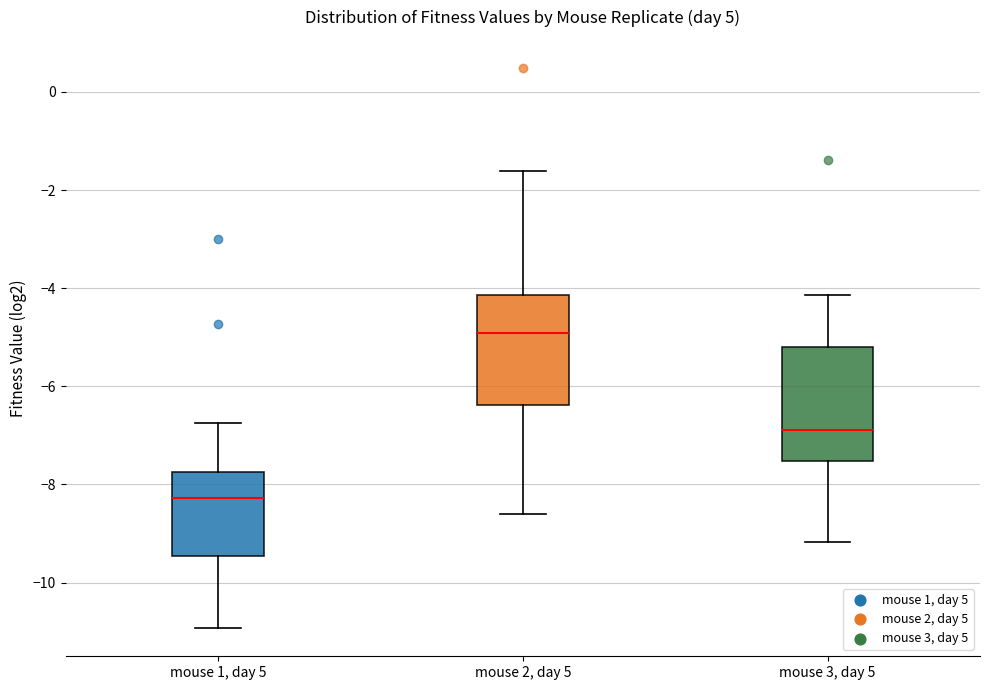

Reading left to right, read every box against the y-axis: the position of its median line, the range the box covers, and the ends of its whiskers. The values are not printed on the chart, so give them approximately, as read against the axis.

mouse 1, day 5: median -8.2, box -9.4 to -7.8, whiskers -11.0 to -6.8
mouse 2, day 5: median -5.0, box -6.4 to -4.2, whiskers -8.6 to -1.6
mouse 3, day 5: median -6.8, box -7.6 to -5.2, whiskers -9.2 to -4.2